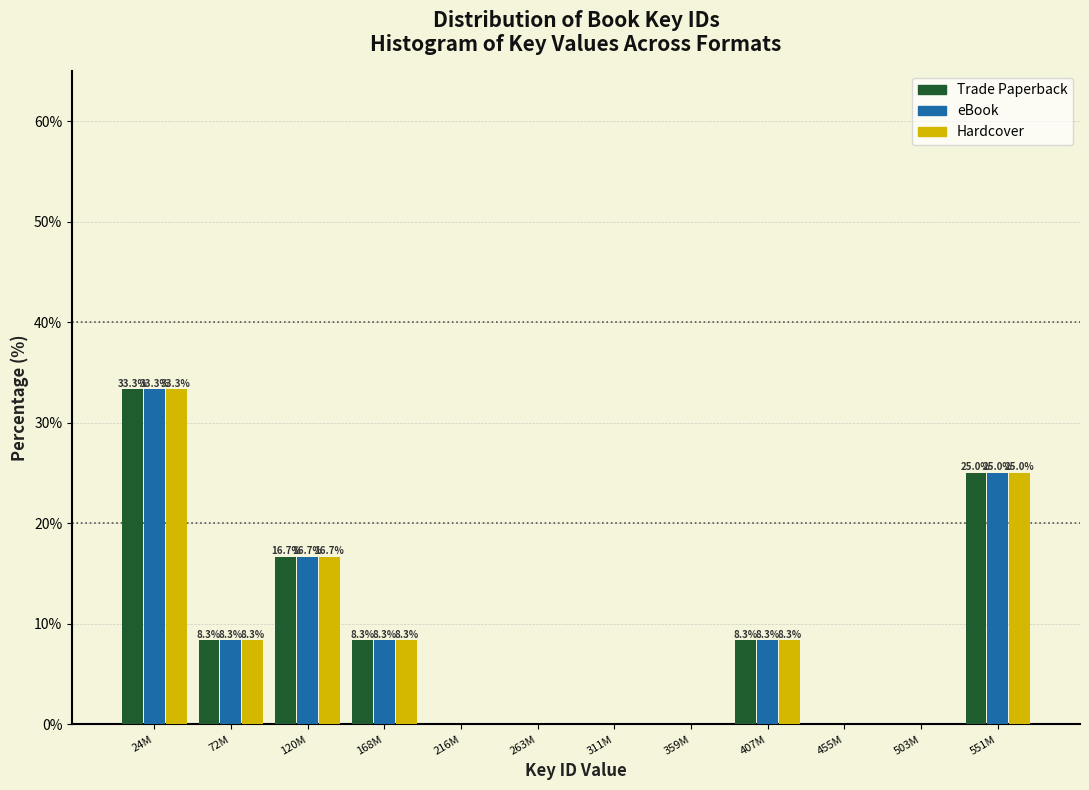

Reading left to right, what are all the values shown in this chart?

Trade Paperback: 24M=33.3	72M=8.3	120M=16.7	168M=8.3	216M=0.0	263M=0.0	311M=0.0	359M=0.0	407M=8.3	455M=0.0	503M=0.0	551M=25.0
eBook: 24M=33.3	72M=8.3	120M=16.7	168M=8.3	216M=0.0	263M=0.0	311M=0.0	359M=0.0	407M=8.3	455M=0.0	503M=0.0	551M=25.0
Hardcover: 24M=33.3	72M=8.3	120M=16.7	168M=8.3	216M=0.0	263M=0.0	311M=0.0	359M=0.0	407M=8.3	455M=0.0	503M=0.0	551M=25.0